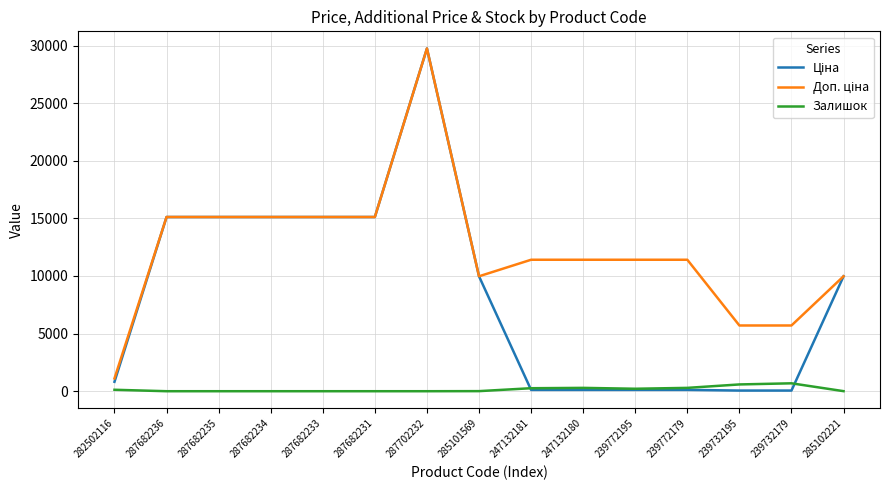

Which category has the highest value across all series?

287702232